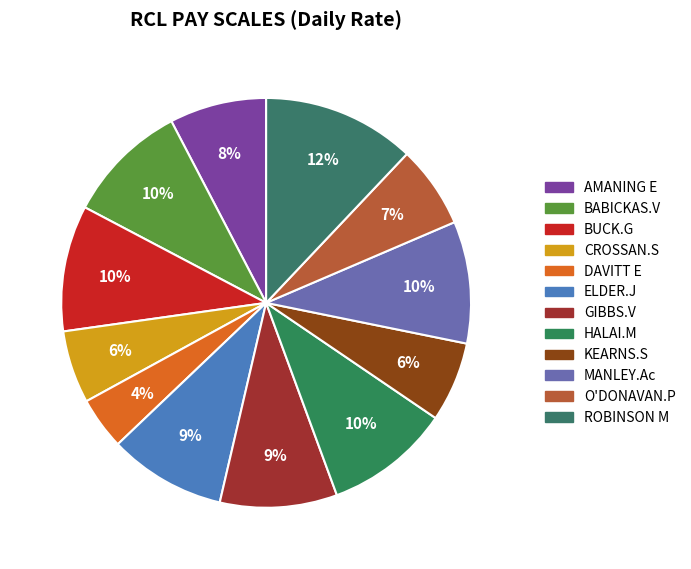

Between GIBBS.V and BUCK.G, which is larger?

BUCK.G